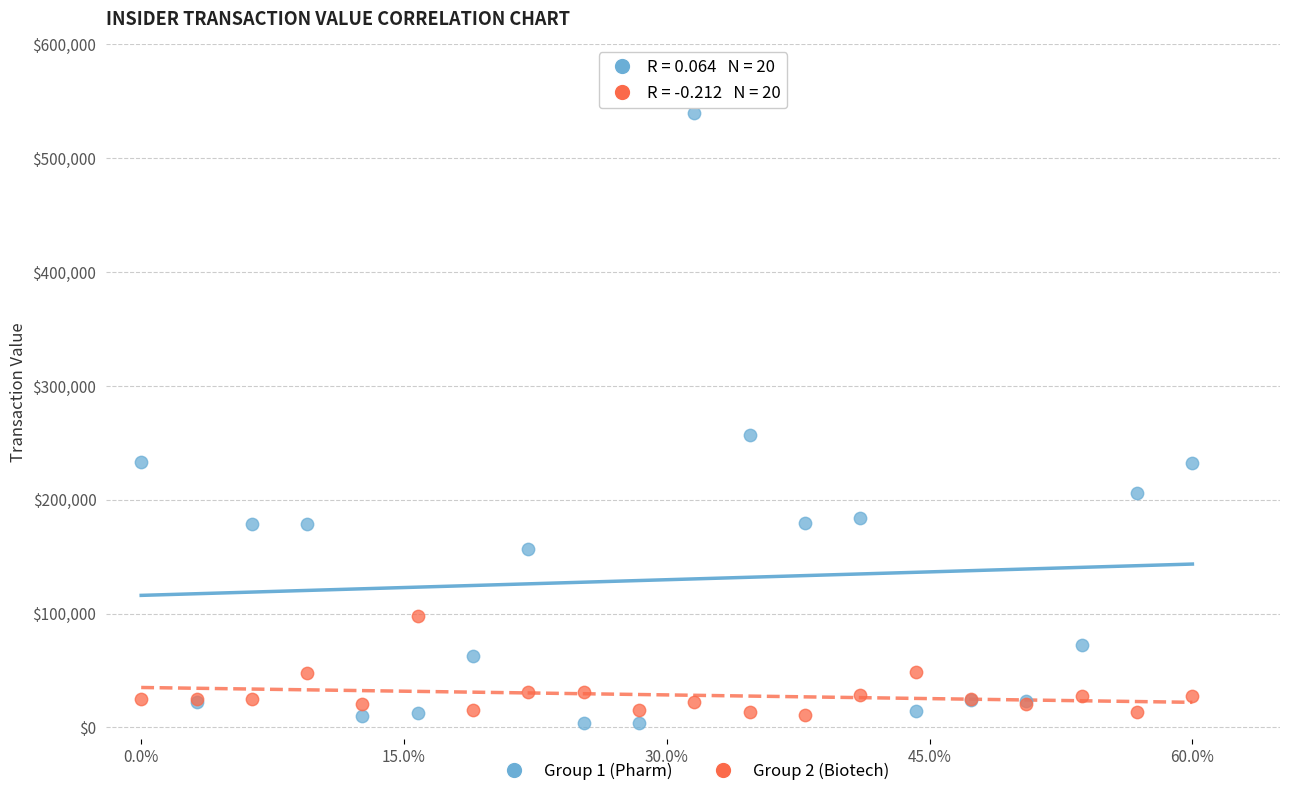

Across all series, what Y value is closest to 271571?

257022